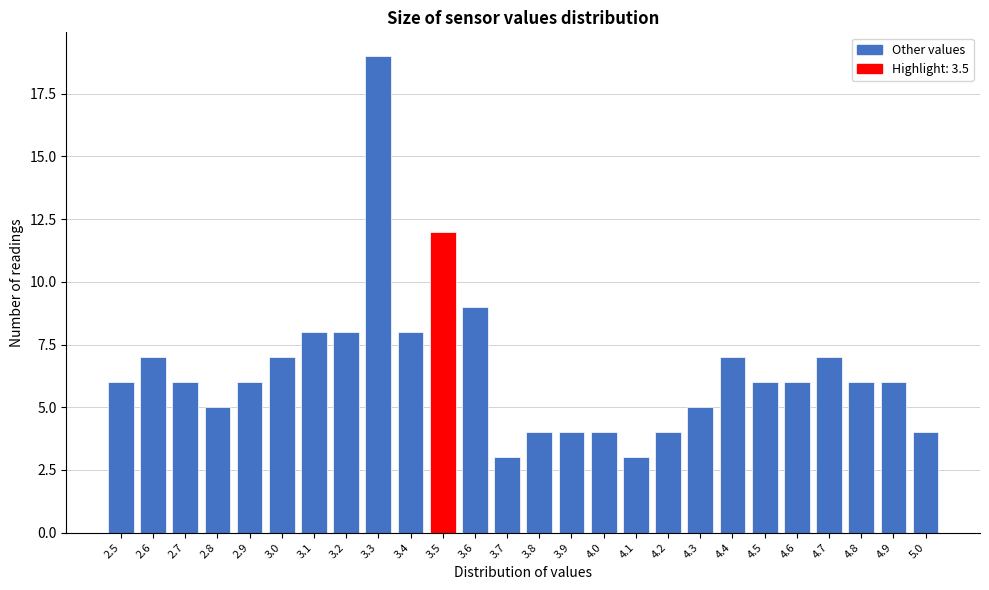

Reading right to left, what are all the values shown in this chart?

5.0=4	4.9=6	4.8=6	4.7=7	4.6=6	4.5=6	4.4=7	4.3=5	4.2=4	4.1=3	4.0=4	3.9=4	3.8=4	3.7=3	3.6=9	3.5=12	3.4=8	3.3=19	3.2=8	3.1=8	3.0=7	2.9=6	2.8=5	2.7=6	2.6=7	2.5=6